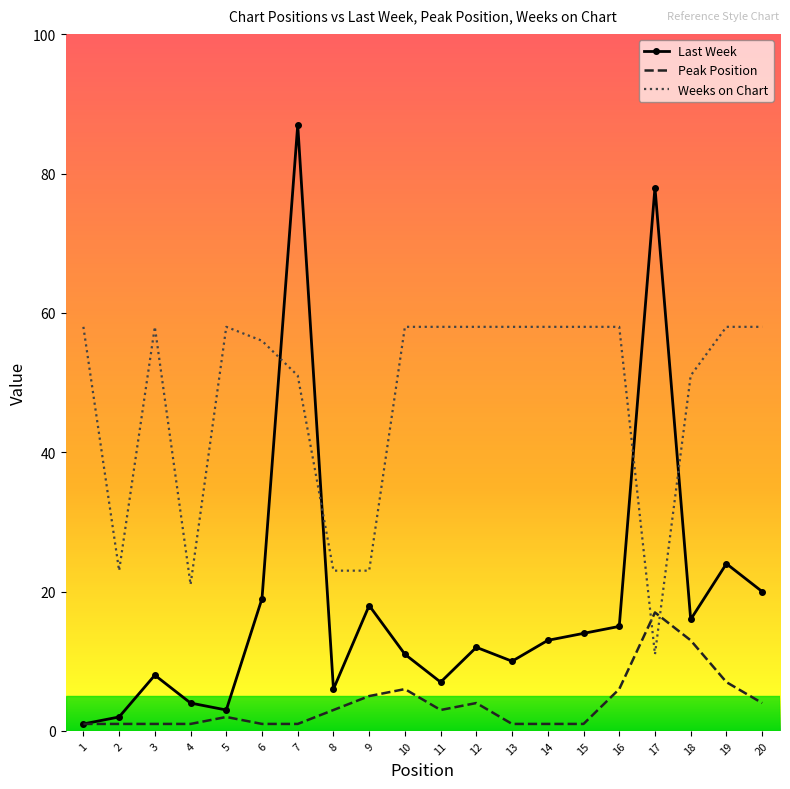

Rank the series by their average value, from highest to lowest.

Weeks on Chart, Last Week, Peak Position